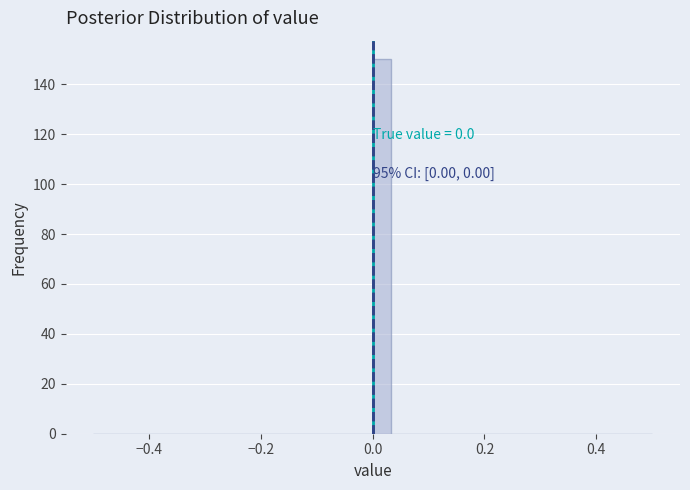

Read against the x-axis, roughly where is the centre of the tallest bar?

0.02